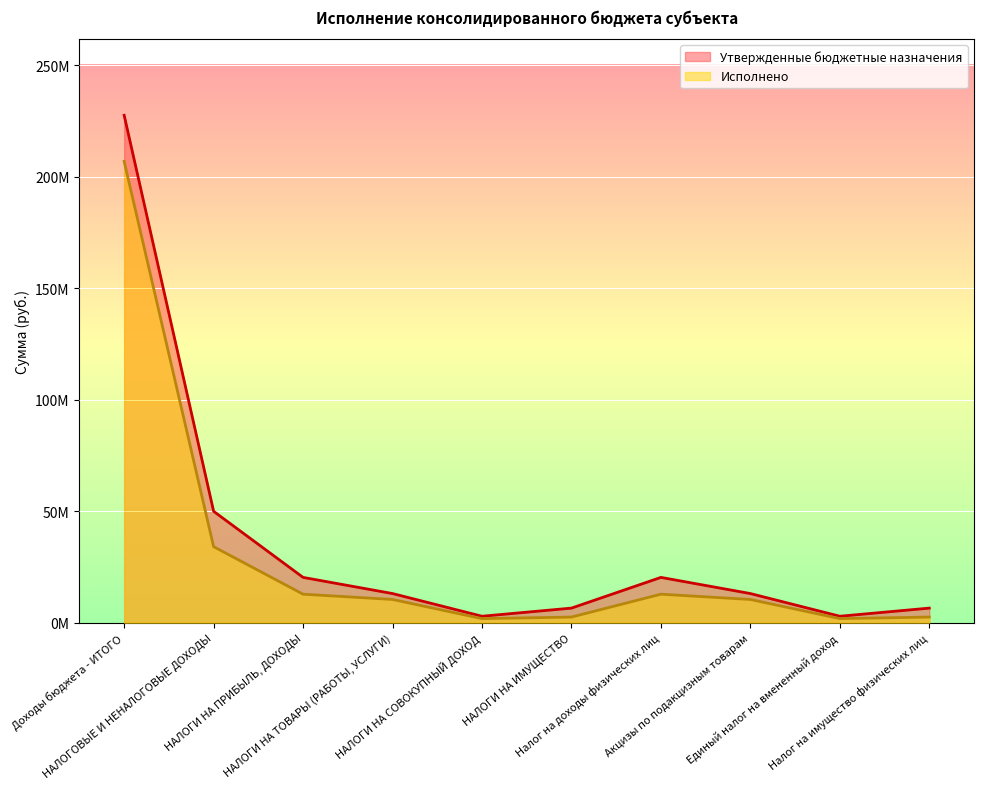

Reading left to right, extract all data points from this chart.

Утвержденные бюджетные назначения: Доходы бюджета - ИТОГО=227555576.8	НАЛОГОВЫЕ И НЕНАЛОГОВЫЕ ДОХОДЫ=49981208.1	НАЛОГИ НА ПРИБЫЛЬ, ДОХОДЫ=20350200.0	НАЛОГИ НА ТОВАРЫ (РАБОТЫ, УСЛУГИ)=13103700.0	НАЛОГИ НА СОВОКУПНЫЙ ДОХОД=2928900.0	НАЛОГИ НА ИМУЩЕСТВО=6576400.0	Налог на доходы физических лиц=20350200.0	Акцизы по подакцизным товарам=13103700.0	Единый налог на вмененный доход=2928900.0	Налог на имущество физических лиц=6576400.0
Исполнено: Доходы бюджета - ИТОГО=206886027.1	НАЛОГОВЫЕ И НЕНАЛОГОВЫЕ ДОХОДЫ=34131195.6	НАЛОГИ НА ПРИБЫЛЬ, ДОХОДЫ=12817356.4	НАЛОГИ НА ТОВАРЫ (РАБОТЫ, УСЛУГИ)=10448970.2	НАЛОГИ НА СОВОКУПНЫЙ ДОХОД=1863846.1	НАЛОГИ НА ИМУЩЕСТВО=2562533.2	Налог на доходы физических лиц=12817356.4	Акцизы по подакцизным товарам=10448970.2	Единый налог на вмененный доход=1863846.1	Налог на имущество физических лиц=2562533.2